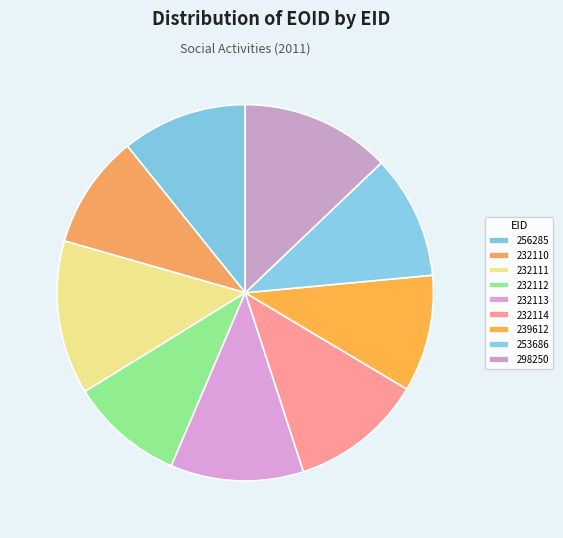

Between 232112 and 298250, which is larger?

298250